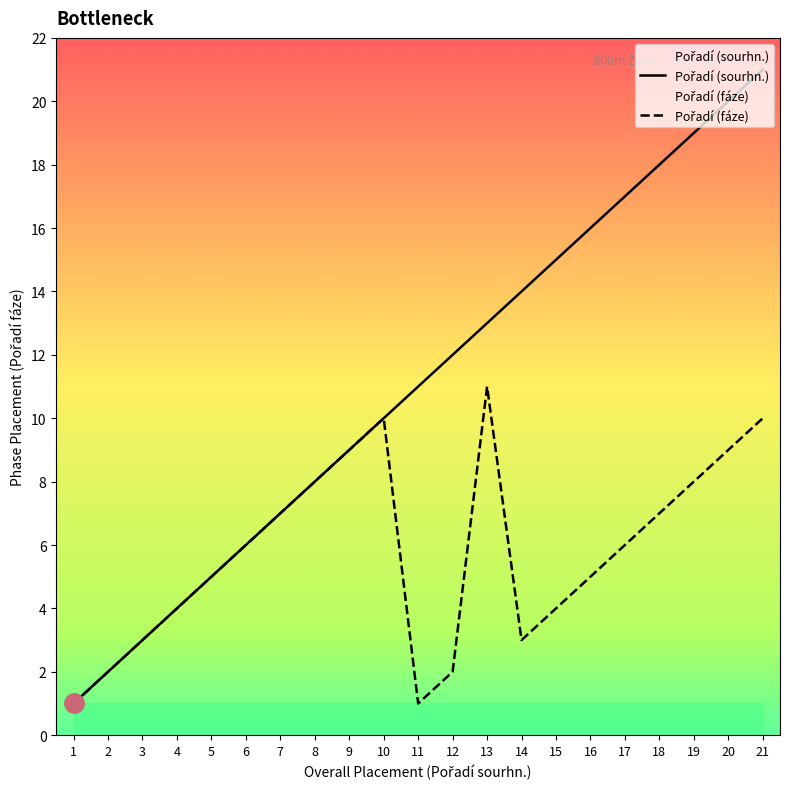

Which series has the largest total across all categories?

Pořadí (sourhn.)